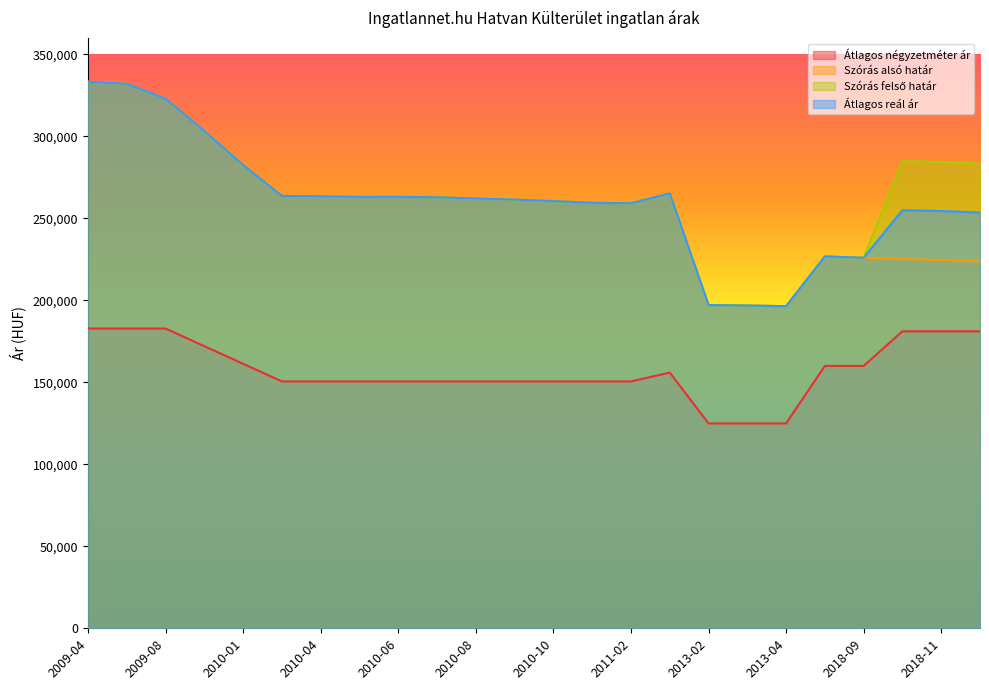

How many lines are shown in the chart?

4